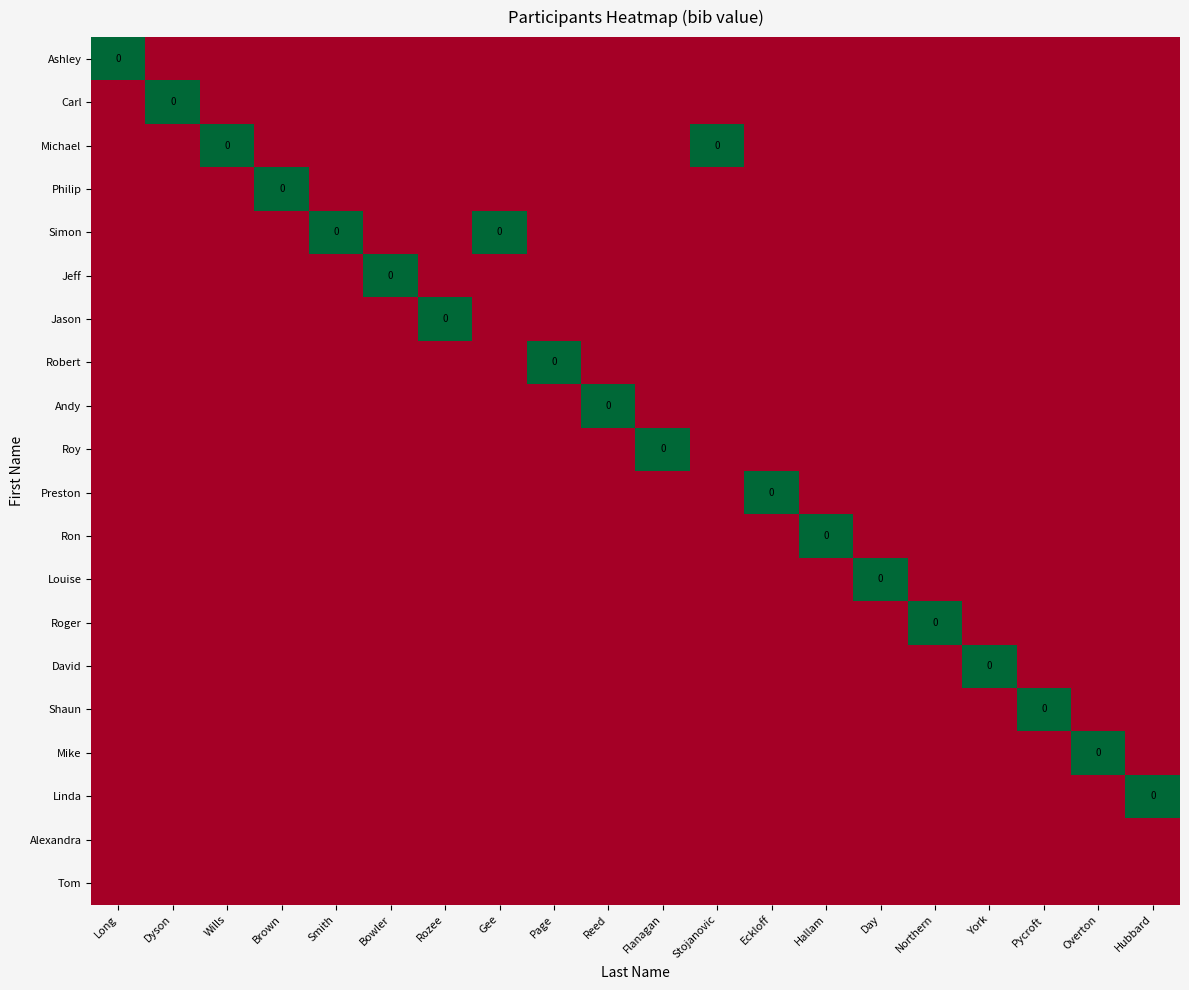

True or false: Roger has a value of -2 at Long.

False